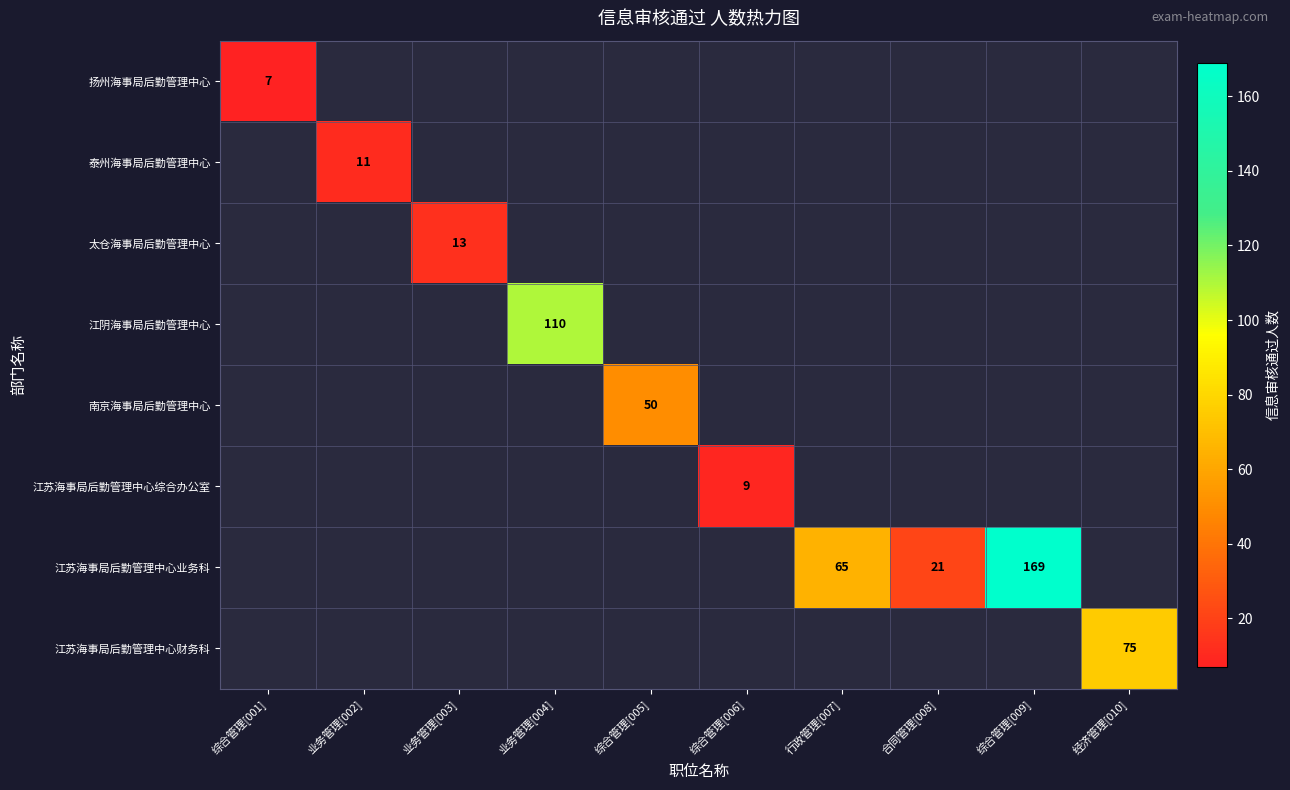

Is it true that 扬州海事局后勤管理中心 equals 3 at 综合管理[001]?

False